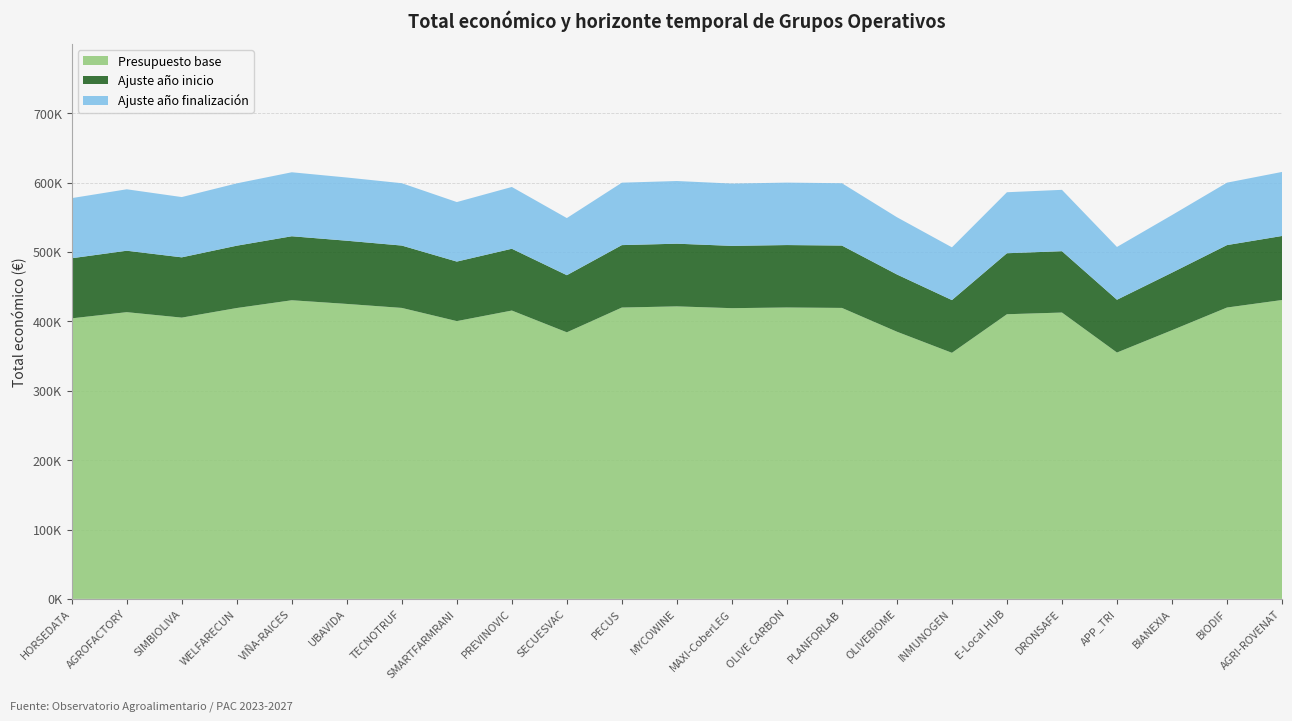

Reading left to right, transcribe all the data shown in this chart.

Total económico (€): 577638	590382	579152	598909	614907	607342	599131	571965	593715	548889	599898	602295	598609	599992	599134	550111	506703	586120	589584	507255	553196	599927	615375
Año inicio (scaled): 2024	2024	2024	2023	2024	2024	2024	2024	2024	2024	2024	2024	2024	2024	2024	2024	2024	2024	2023	2024	2024	2024	2024
Año finalización (scaled): 2026	2026	2027	2026	2027	2027	2027	2027	2027	2027	2027	2027	2027	2026	2027	2027	2027	2027	2027	2027	2027	2027	2027